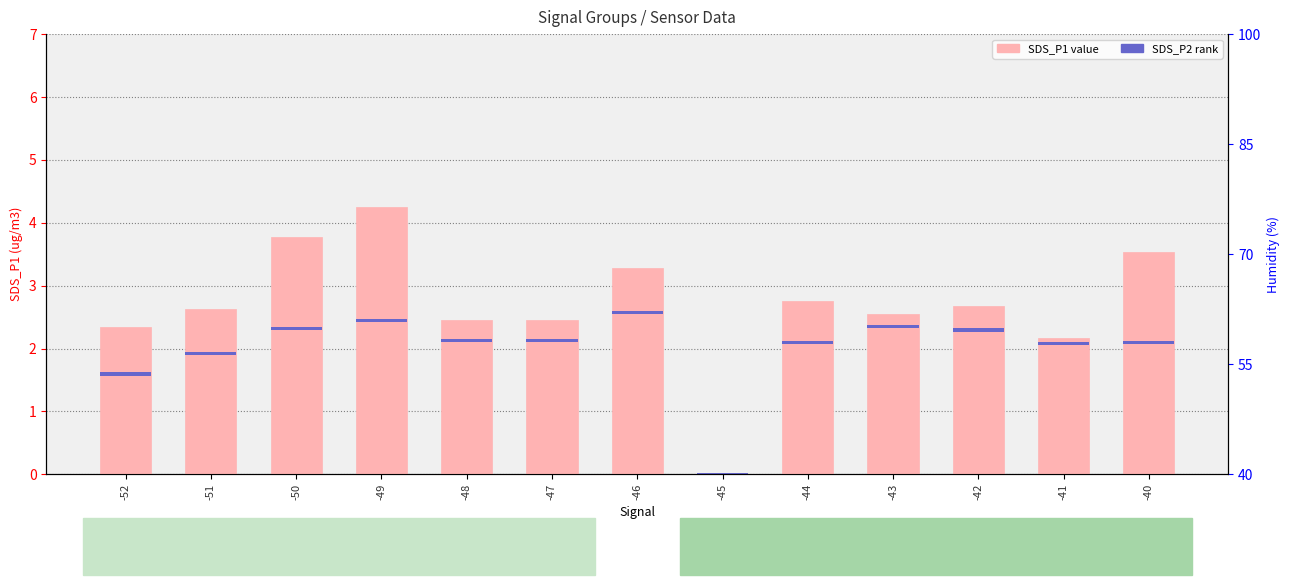

How many bars are there in each group?

2